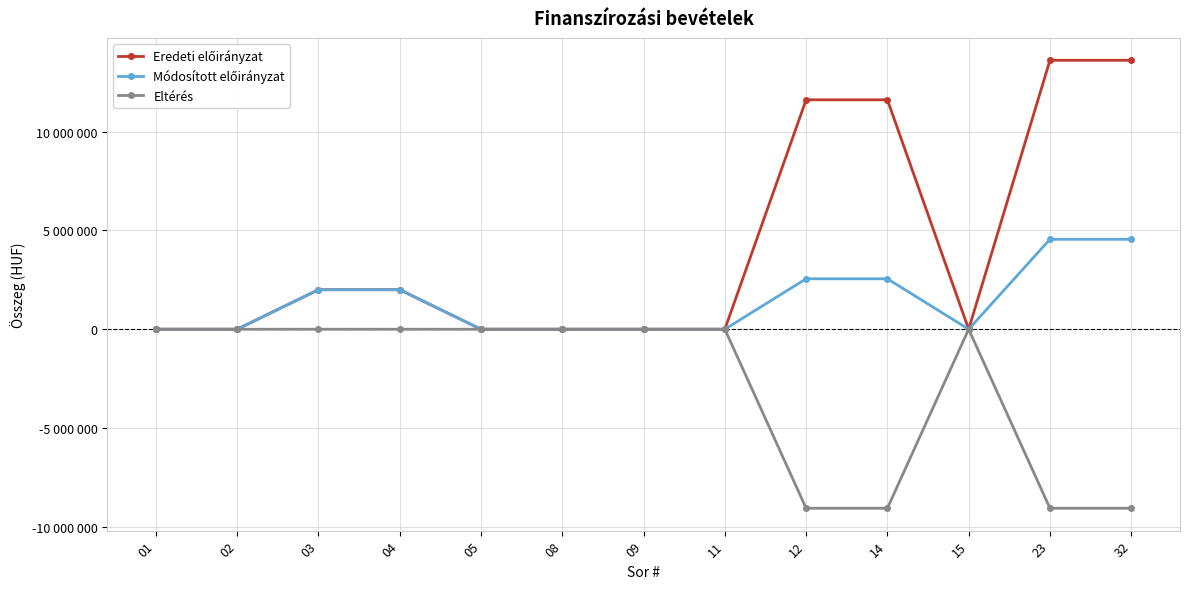

Reading left to right, what are all the values shown in this chart?

Eredeti előirányzat: 0	0	2000000	2000000	0	0	0	0	11611831	11611831	0	13611831	13611831
Módosított előirányzat: 0	0	2000000	2000000	0	0	0	0	2552239	2552239	0	4552239	4552239
Eltérés: 0	0	0	0	0	0	0	0	-9059592	-9059592	0	-9059592	-9059592